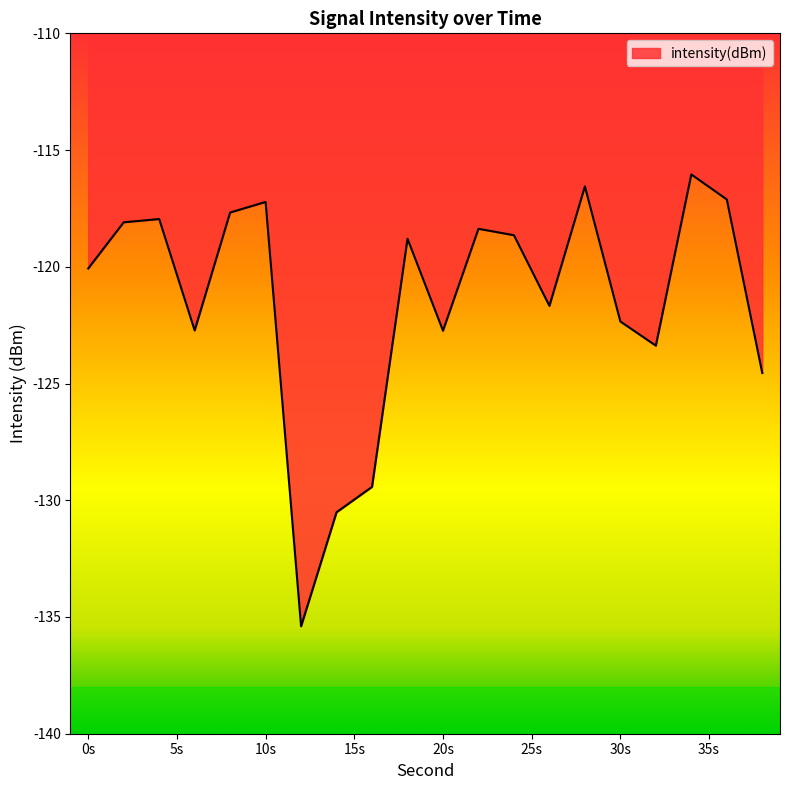

True or false: there are more than 2 points higher than both neighbors.

True